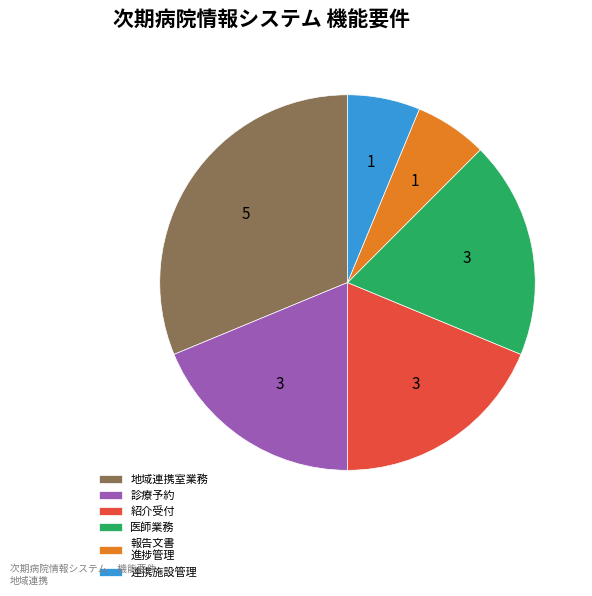

Is it true that 連携施設管理 is 6% of the pie?

True